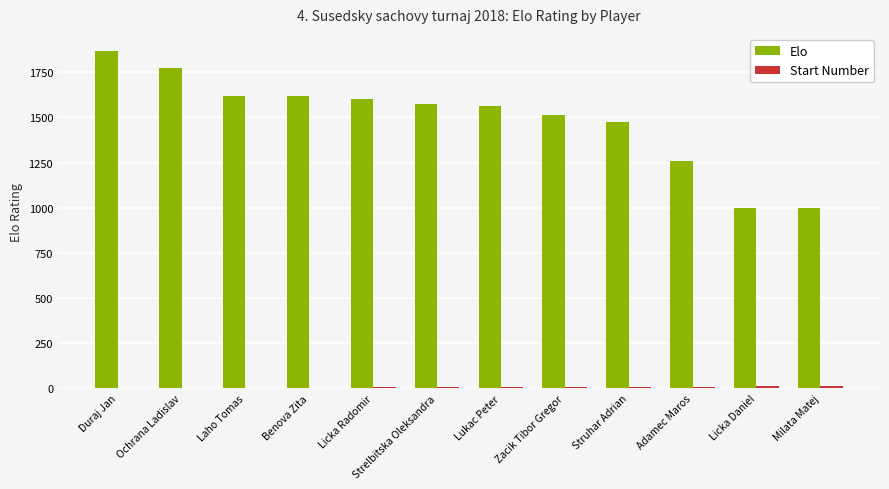

Is it true that Elo equals 1577 at Strelbitska Oleksandra?

True